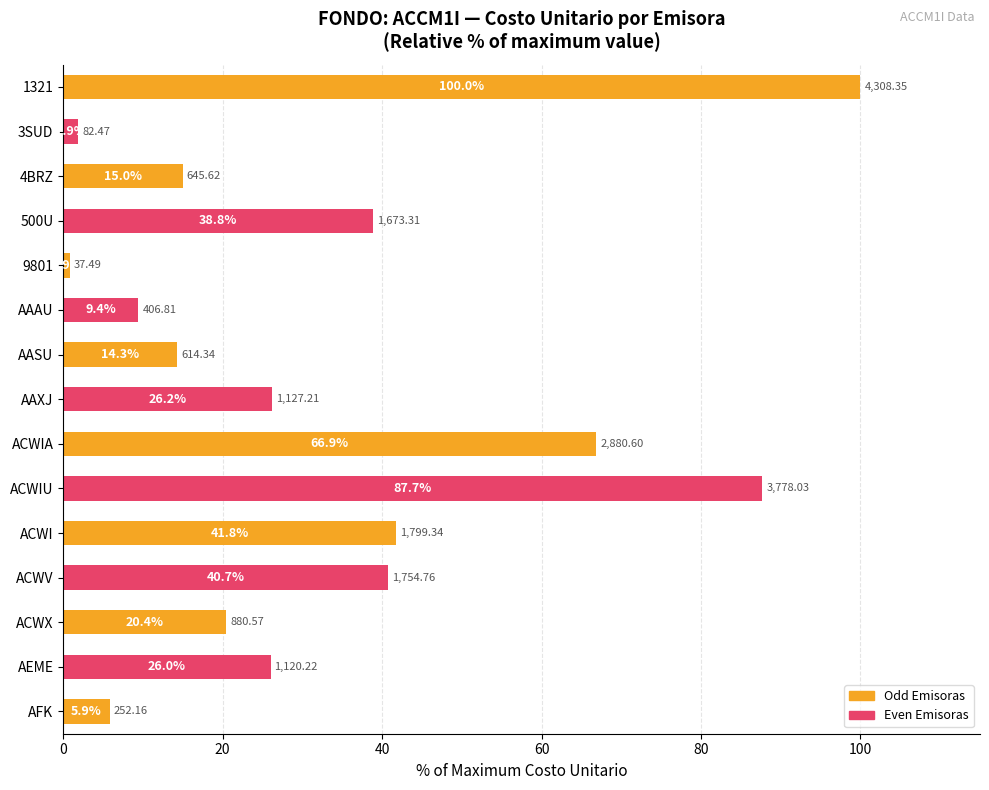

Which label corresponds to the smallest value in the chart?

9801